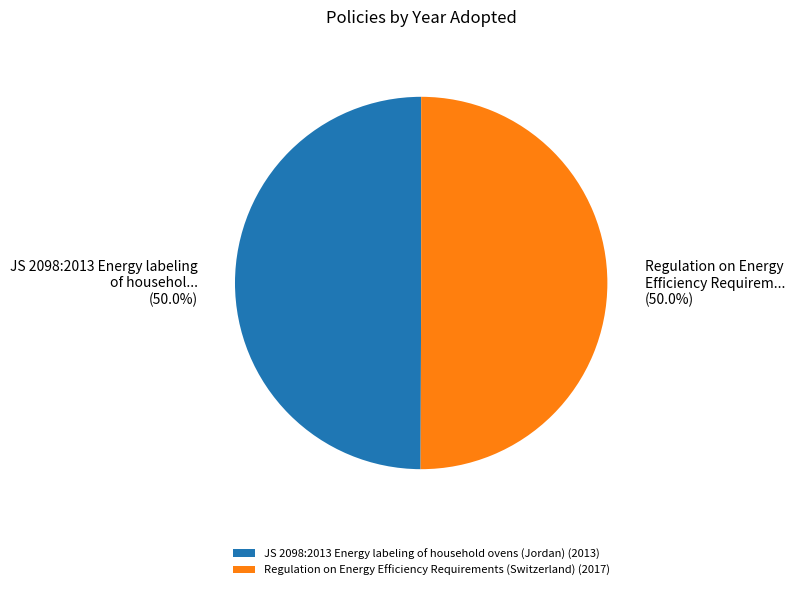

To the nearest percent, what is the average slice percentage?

50%